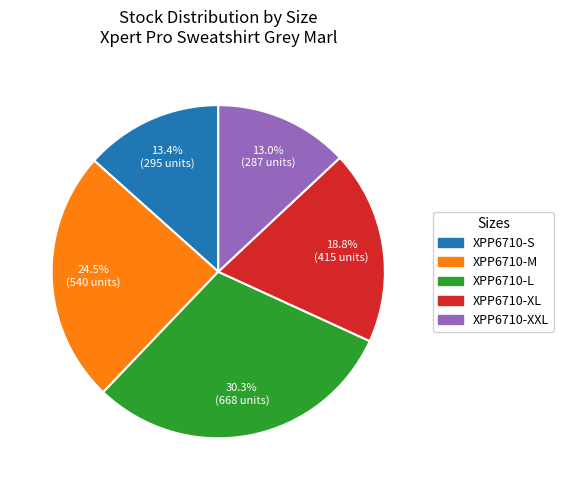

Between XPP6710-XL and XPP6710-L, which is larger?

XPP6710-L